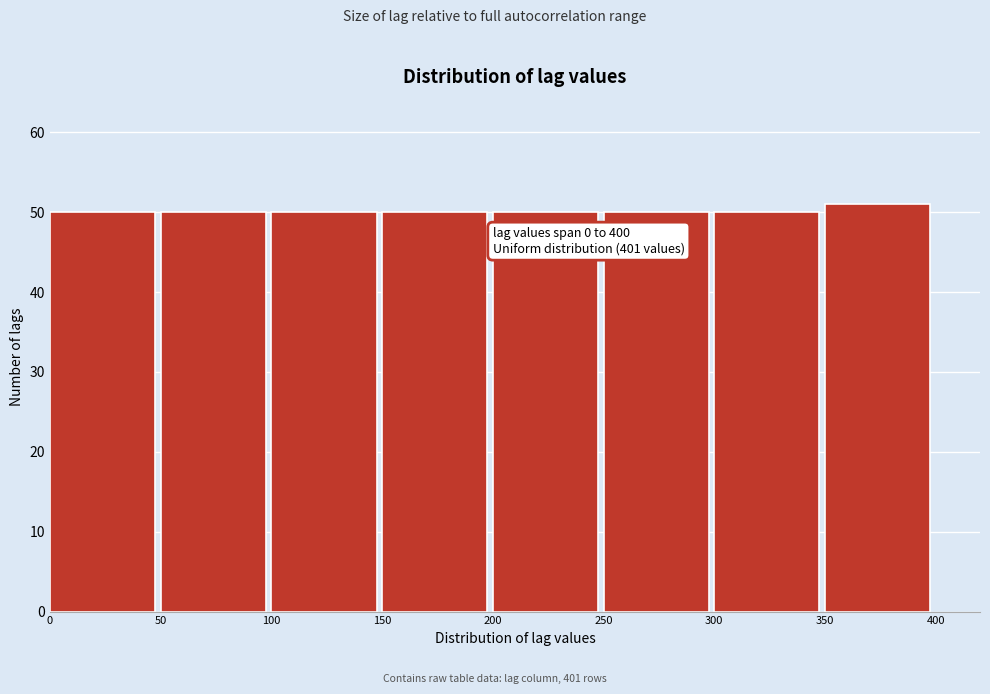

Over which range of the x-axis is the bar tallest?

350 to 400